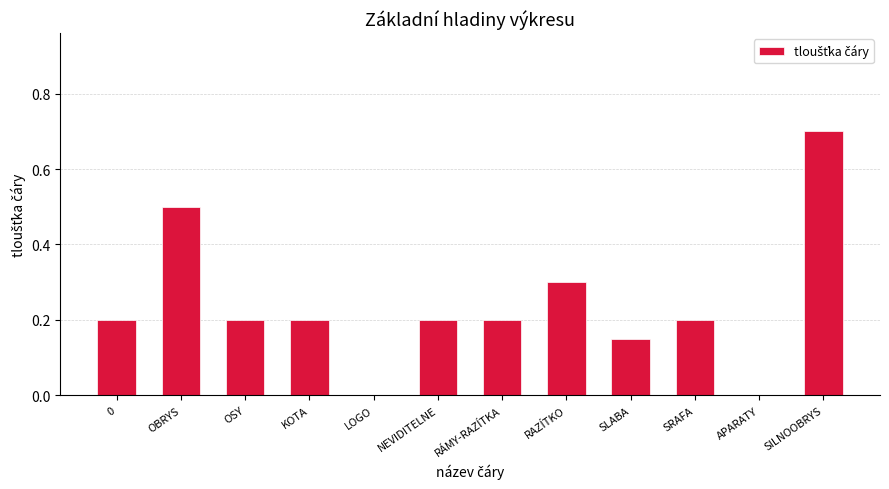

Is it true that the value at OSY is 0.1?

False